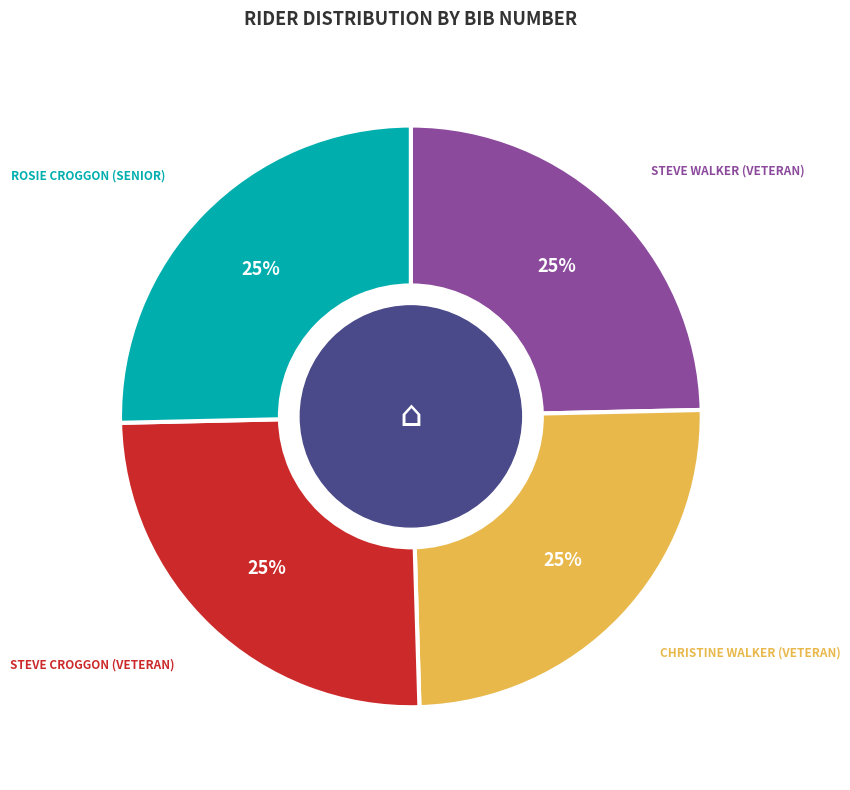

How many slices are in this pie chart?

4